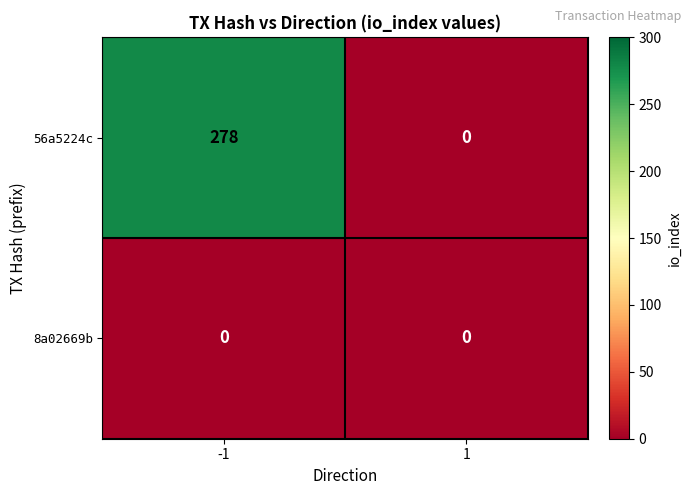

At which category is the sum across all series the highest?

-1